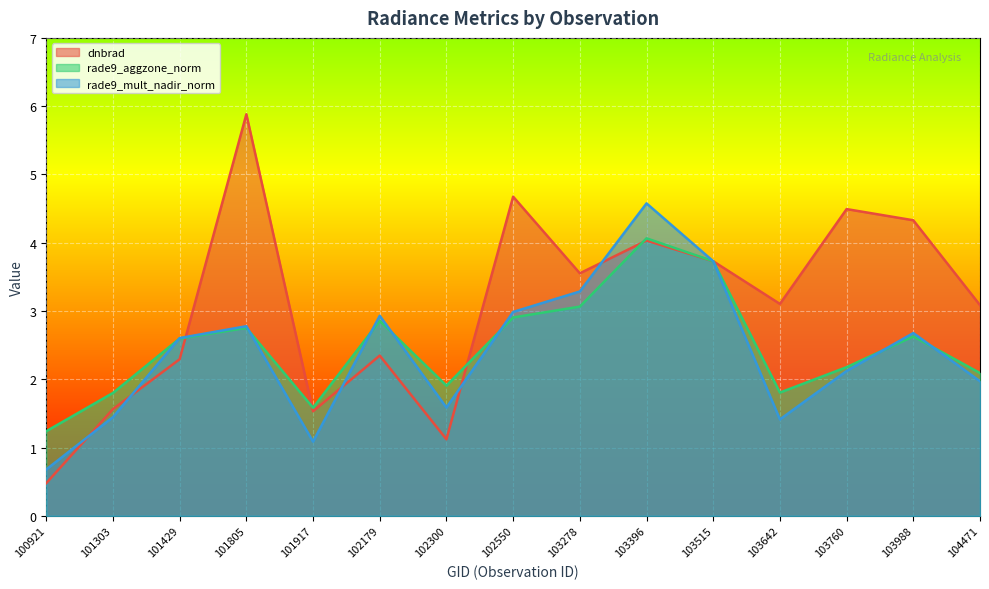

What is the difference between the rade9_aggzone_norm values at 103988 and 101805?

0.1